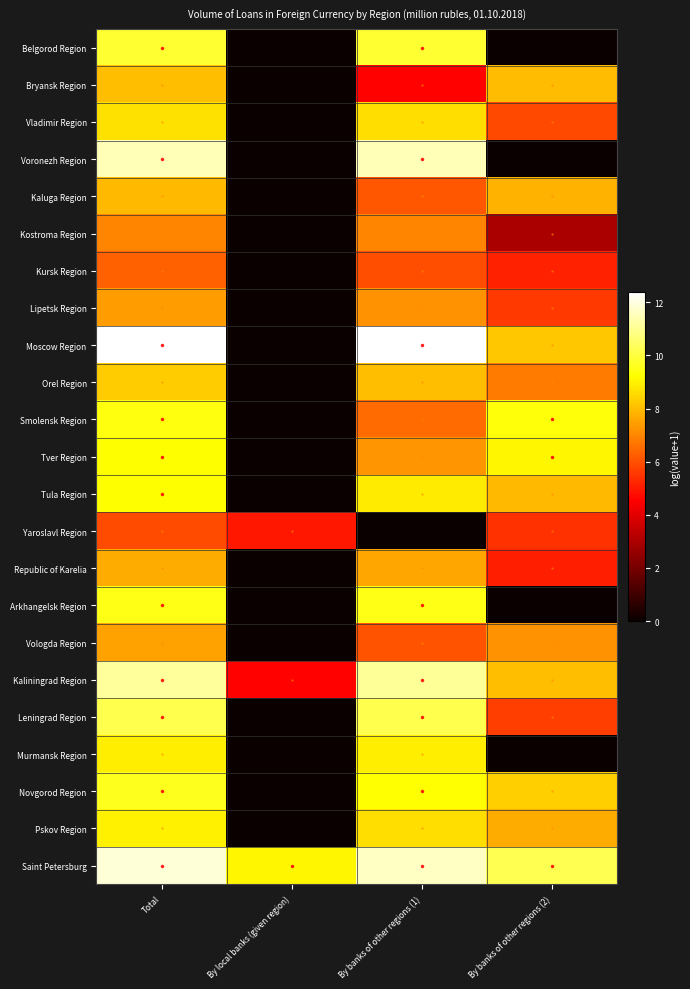

At how many categories does at least one series exceed 5?

4